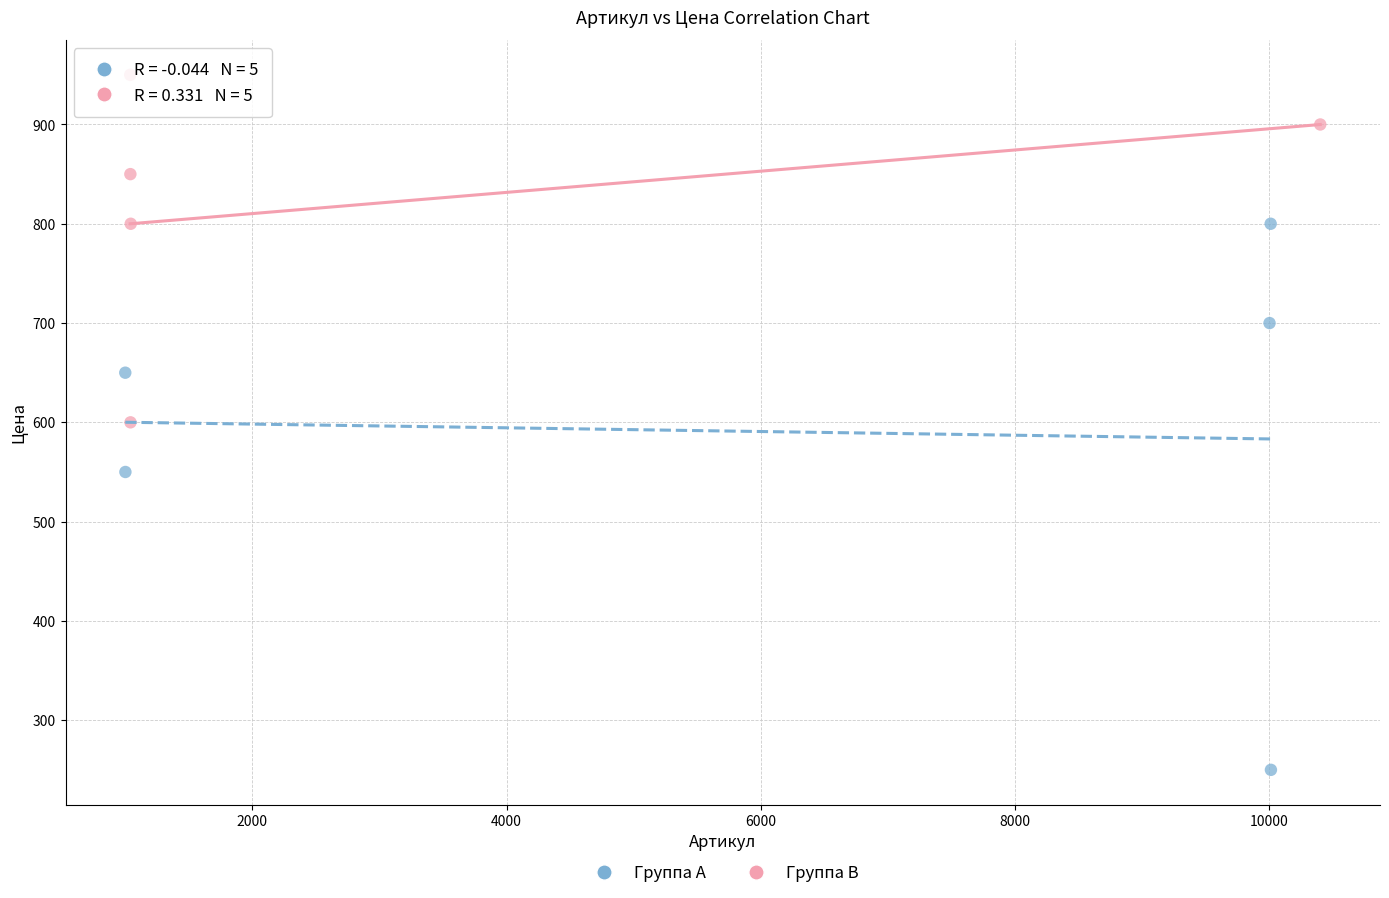

Which series has the widest spread of Y values?

Группа A